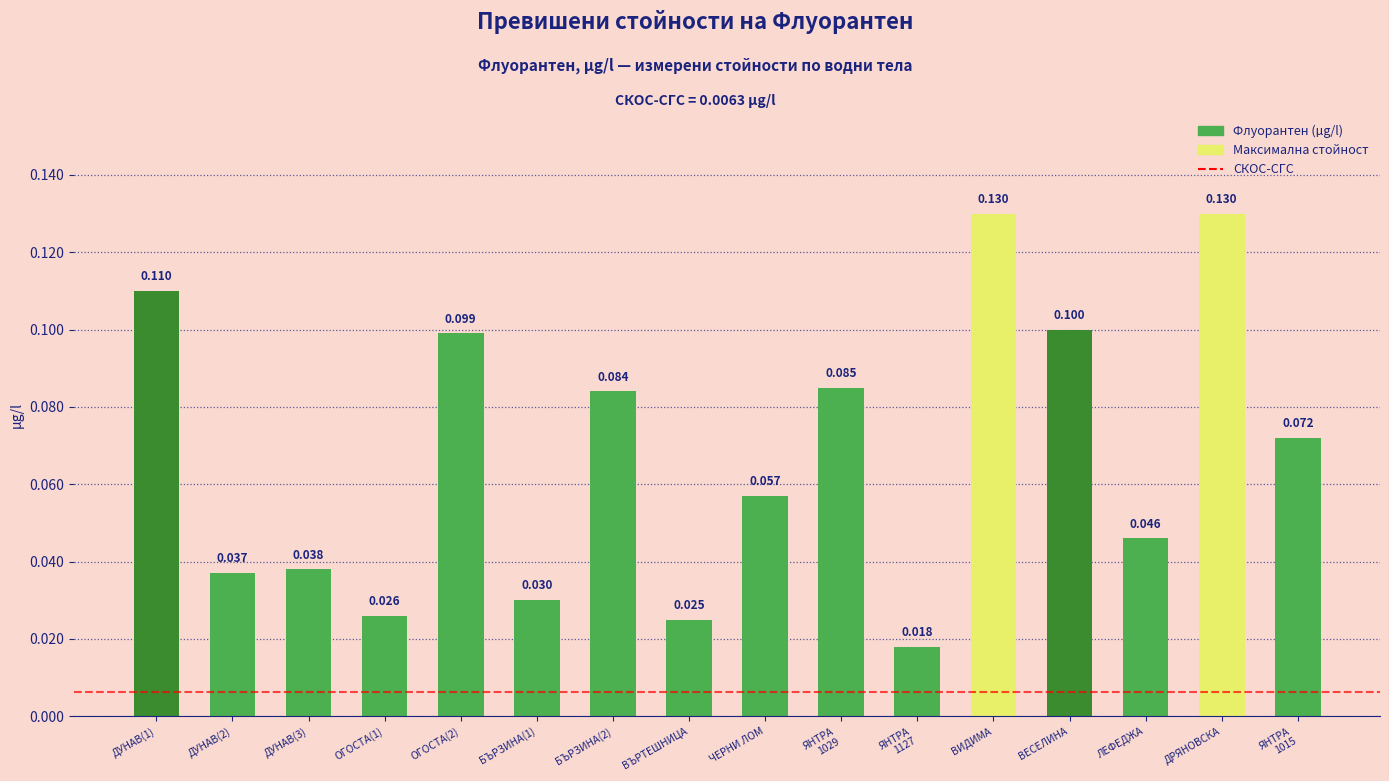

Count the number of categories in the chart.

16